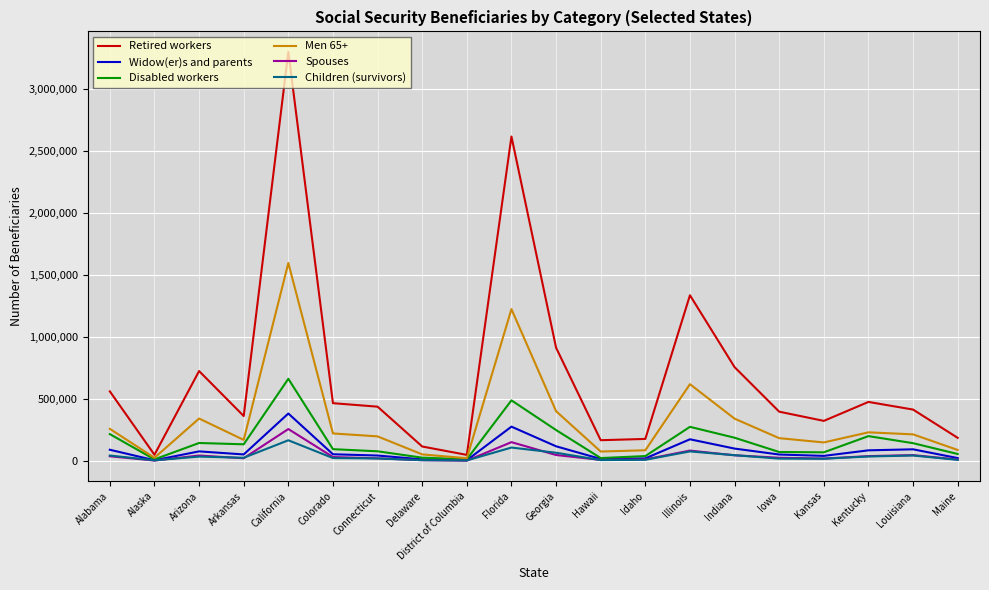

What is the average value of the Retired workers series?

691407